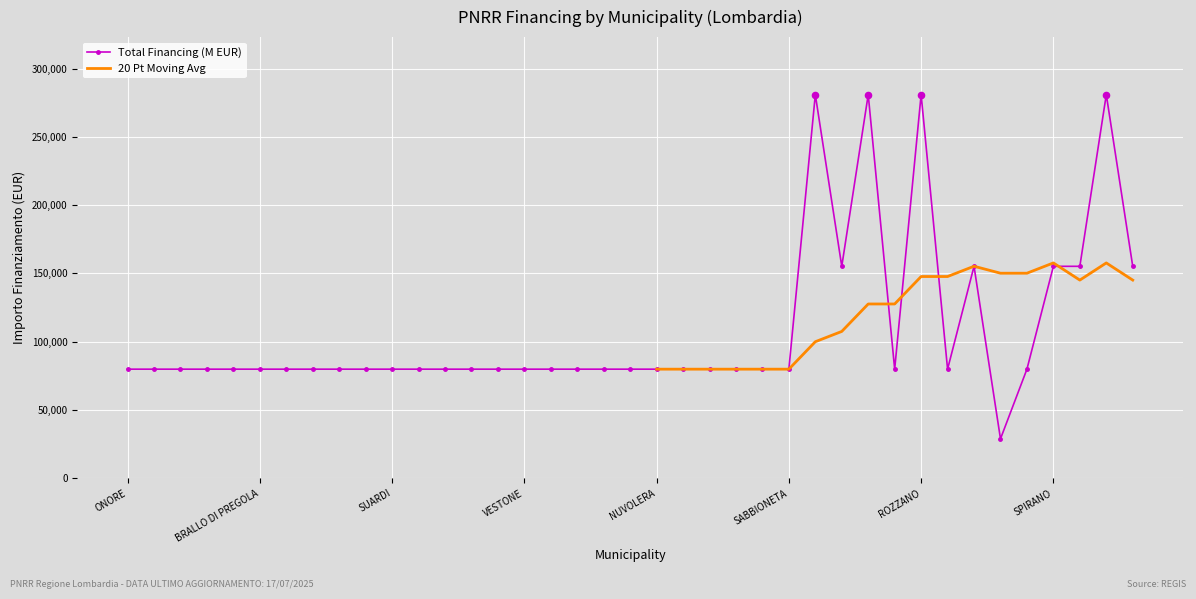

Between PIEVE FISSIRAGA and ENDINE GAIANO, which is larger?

PIEVE FISSIRAGA